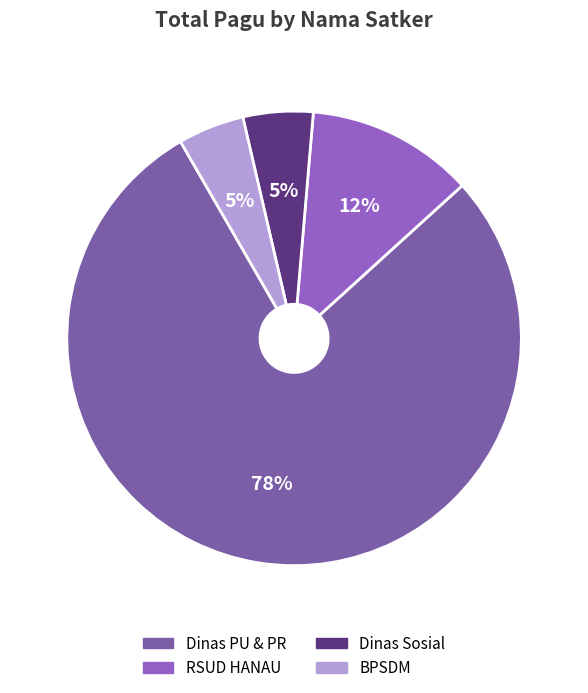

How many segments does this pie chart have?

4